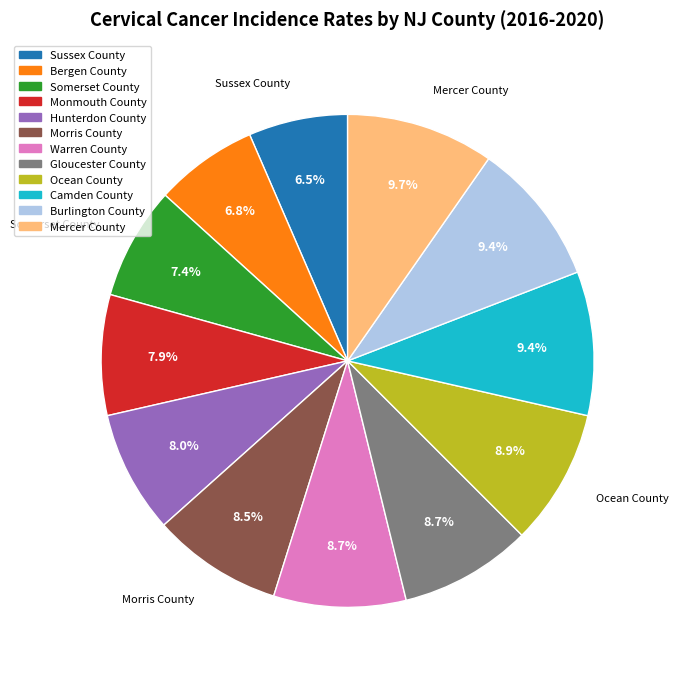

What percentage is the Bergen County slice, to the nearest percent?

7%